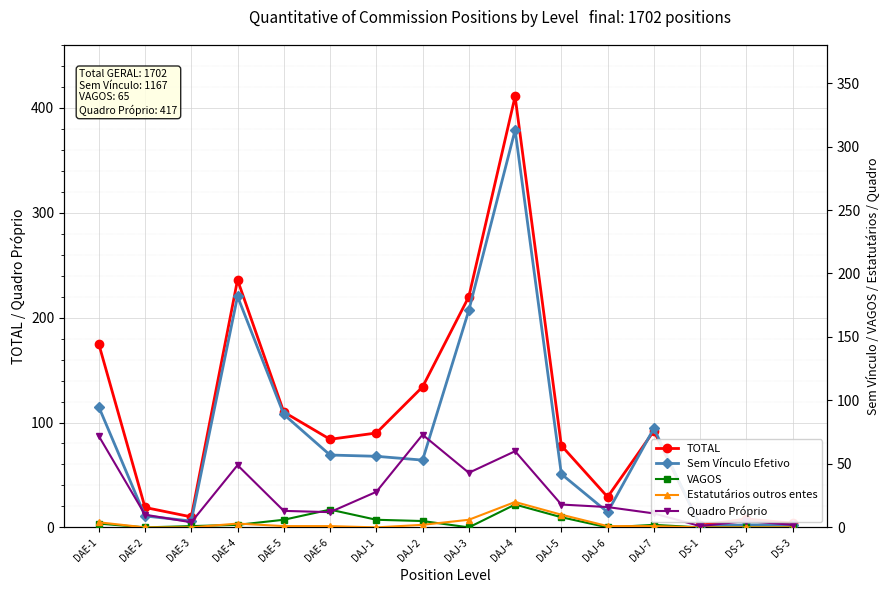

Reading left to right, list all the values displayed in this chart.

TOTAL: 175	19	10	236	110	84	90	134	220	411	78	29	92	2	8	4
Sem Vínculo Efetivo: 95	9	5	182	89	57	56	53	171	313	42	12	78	1	2	2
VAGOS: 3	0	1	2	6	14	6	5	0	18	8	0	2	0	0	0
Estatutários outros entes: 4	0	0	3	1	1	0	2	6	20	10	1	1	0	0	0
Quadro Próprio: 72	10	4	49	13	12	28	73	43	60	18	16	11	1	5	2